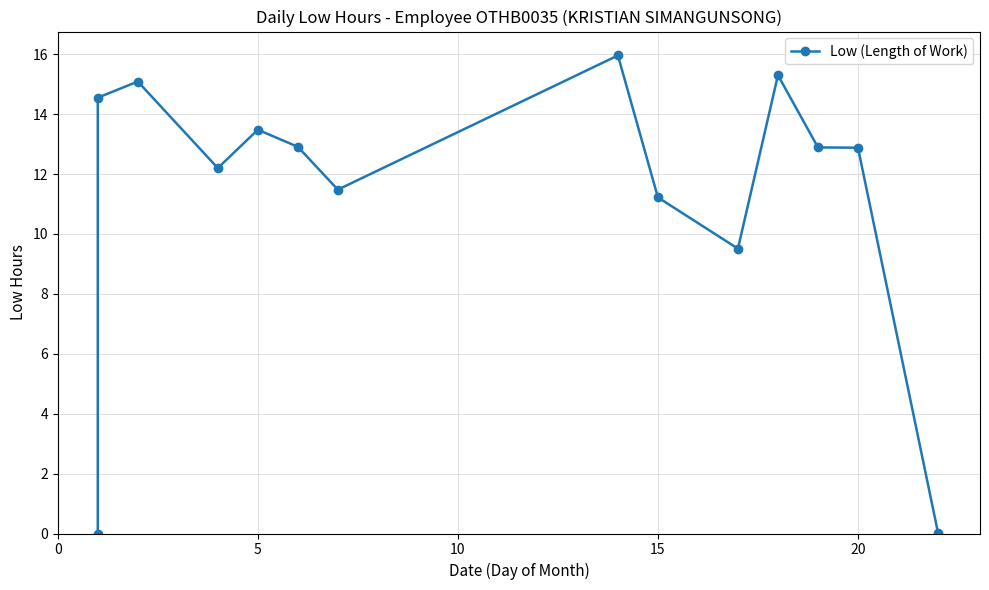

How many points are higher than both their immediate neighbors (excluding endpoints)?

4